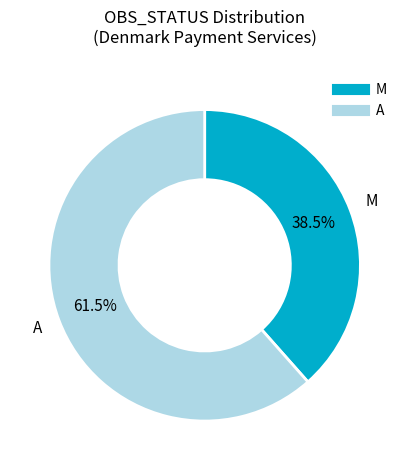

Count the number of slices in the pie.

2